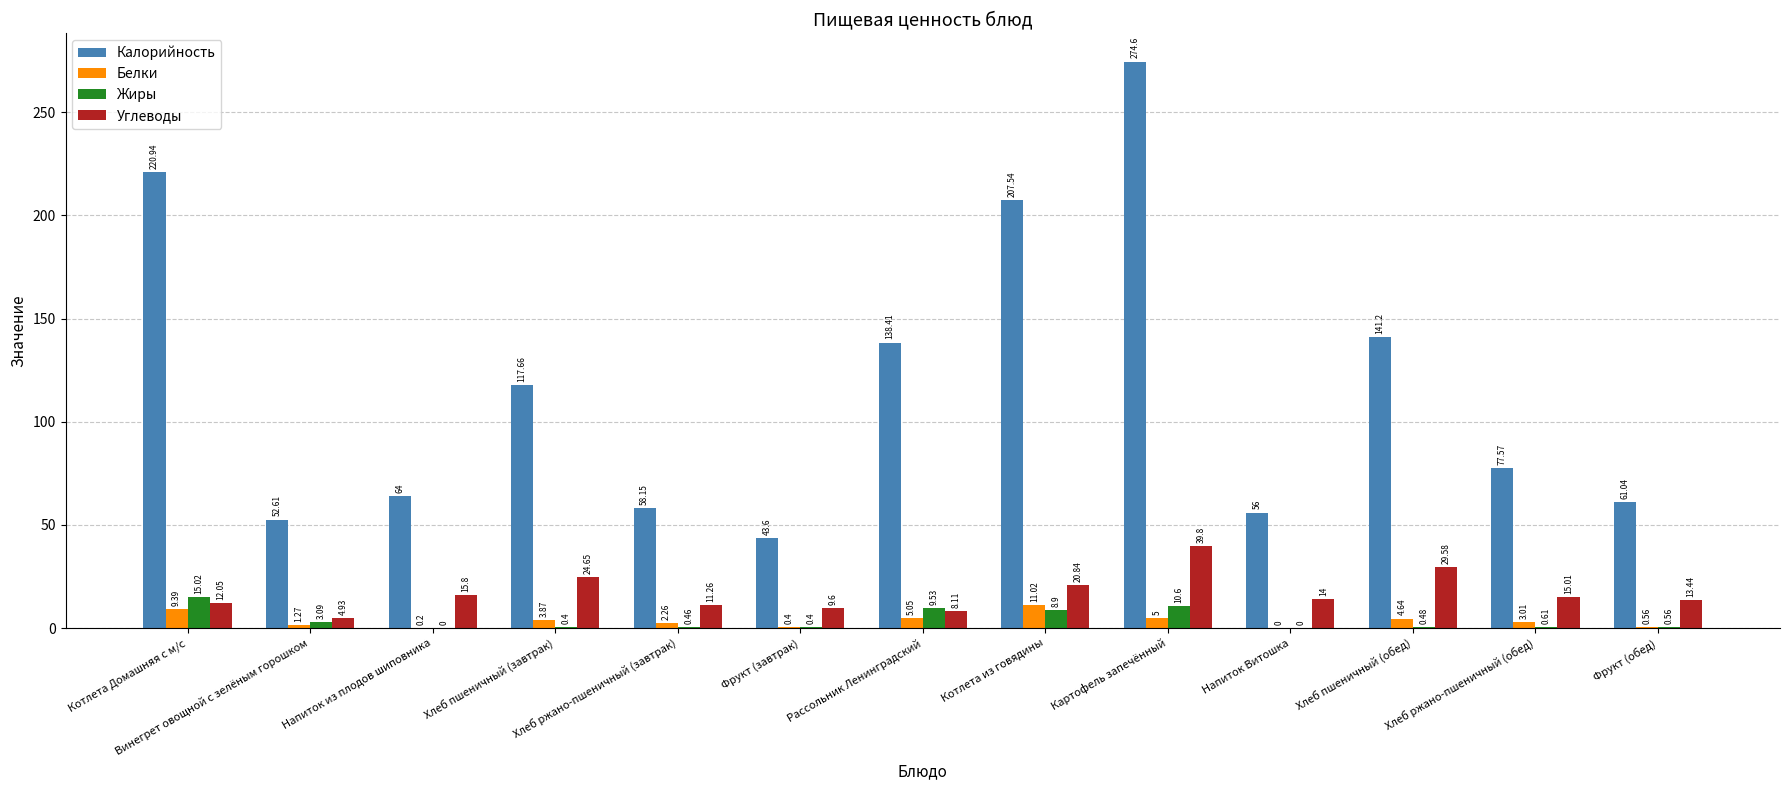

How many values in the Белки series exceed 3?

7